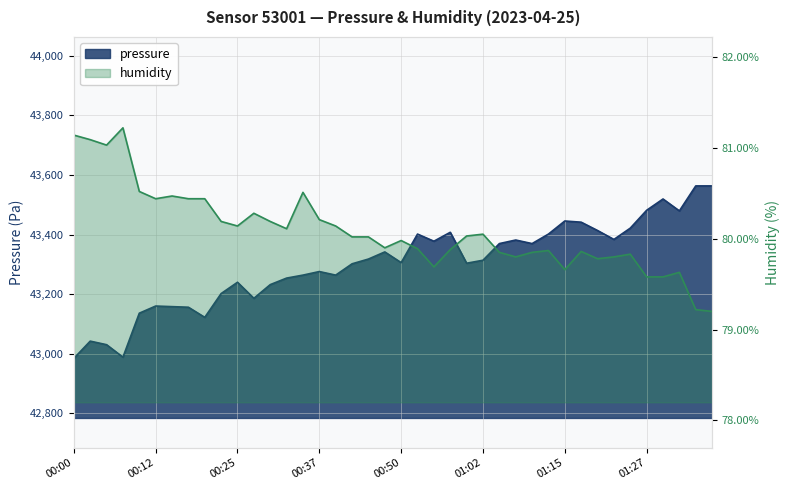

The value of humidity at 01:02 is 80.0. True or false?

True